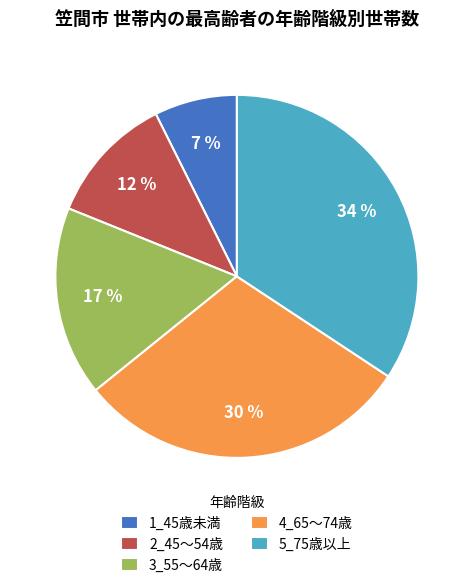

Which category has the smallest portion of the pie?

1_45歳未満